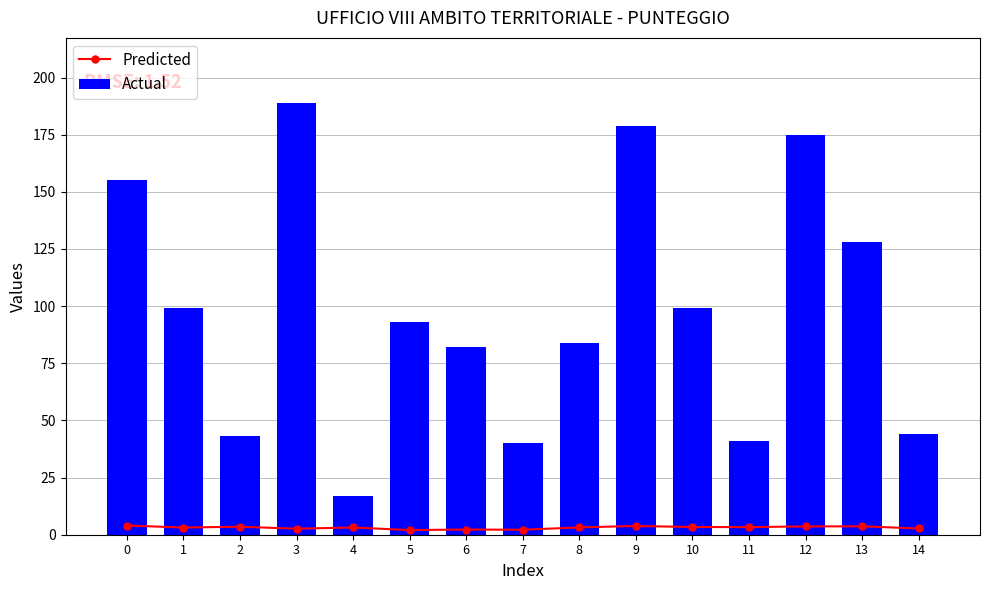

What is the minimum value for Actual?

17